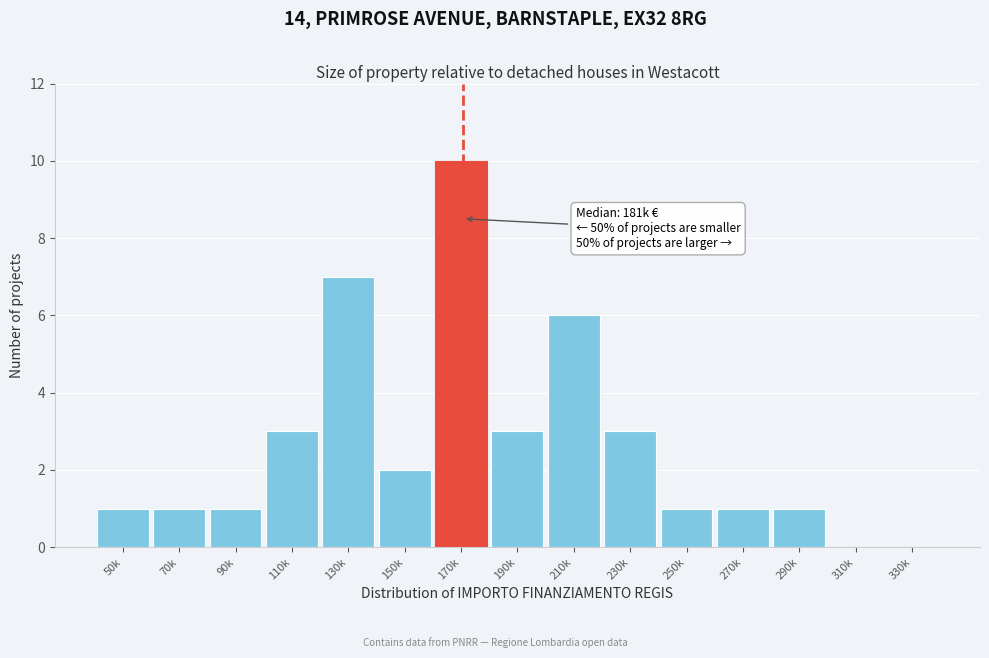

Reading left to right, extract all data points from this chart.

50k=1	70k=1	90k=1	110k=3	130k=7	150k=2	170k=10	190k=3	210k=6	230k=3	250k=1	270k=1	290k=1	310k=0	330k=0